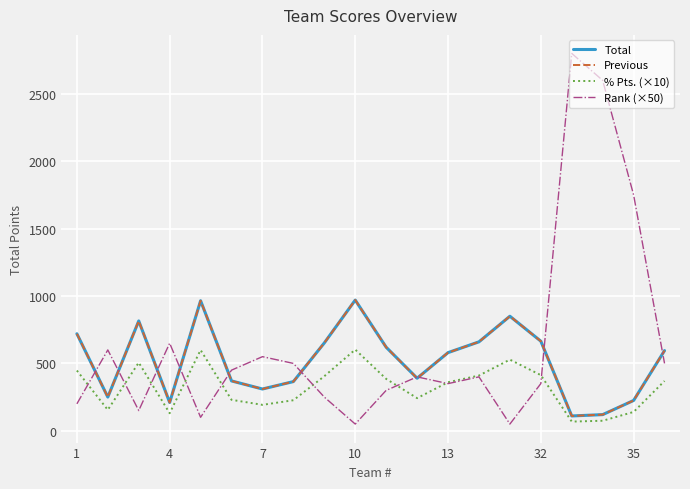

Is this an area chart (filled region under the line)?

No